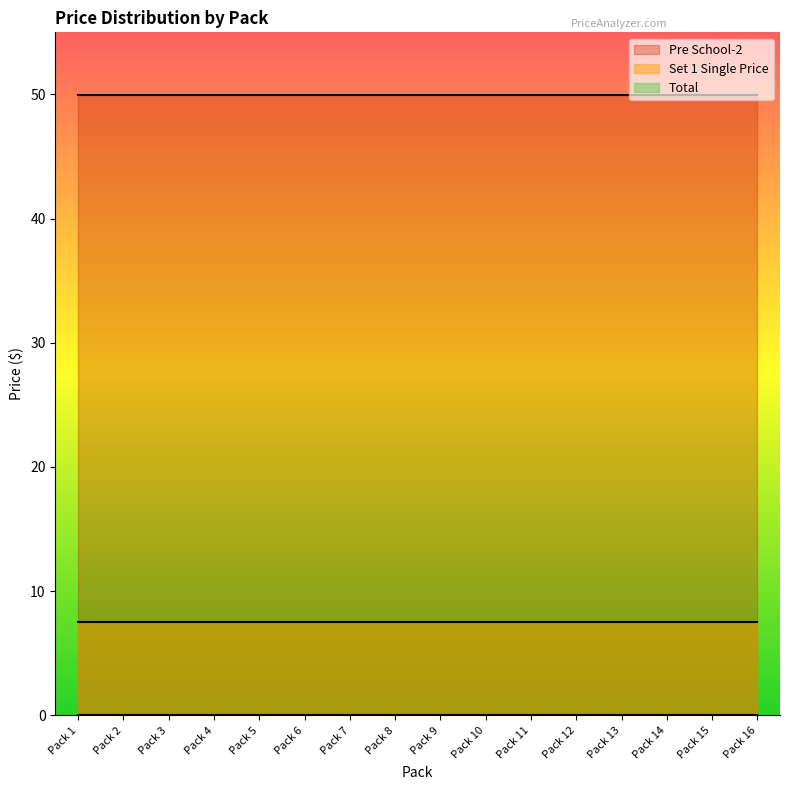

Reading left to right, list all the values displayed in this chart.

Pre School-2: 50.0	50.0	50.0	50.0	50.0	50.0	50.0	50.0	50.0	50.0	50.0	50.0	50.0	50.0	50.0	50.0
Set 1 Single Price: 7.5	7.5	7.5	7.5	7.5	7.5	7.5	7.5	7.5	7.5	7.5	7.5	7.5	7.5	7.5	7.5
Total: 0.0	0.0	0.0	0.0	0.0	0.0	0.0	0.0	0.0	0.0	0.0	0.0	0.0	0.0	0.0	0.0